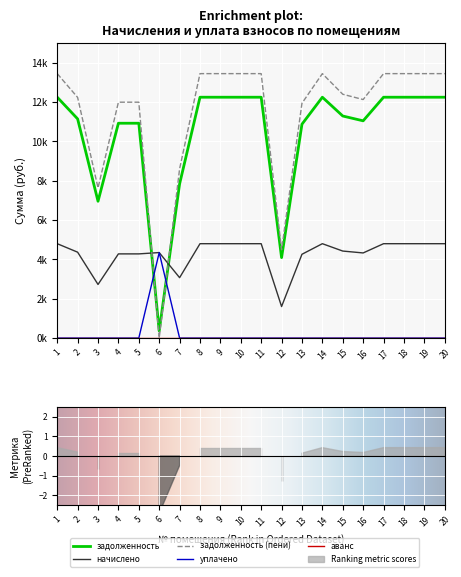

Where is задолженность (пени) nearest to the value 6725?

3